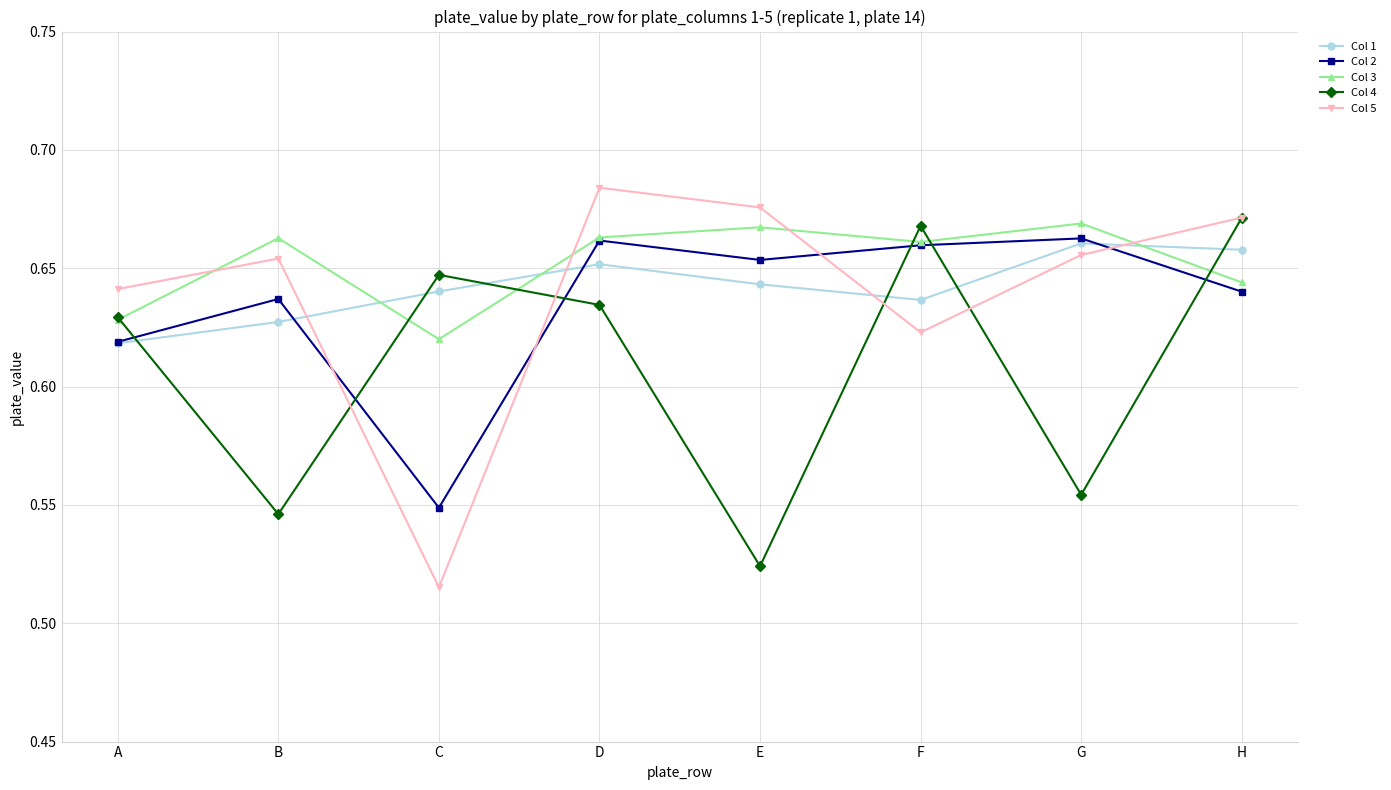

Which series ends up on top after the final intersection of Col 1 and Col 2?

Col 1